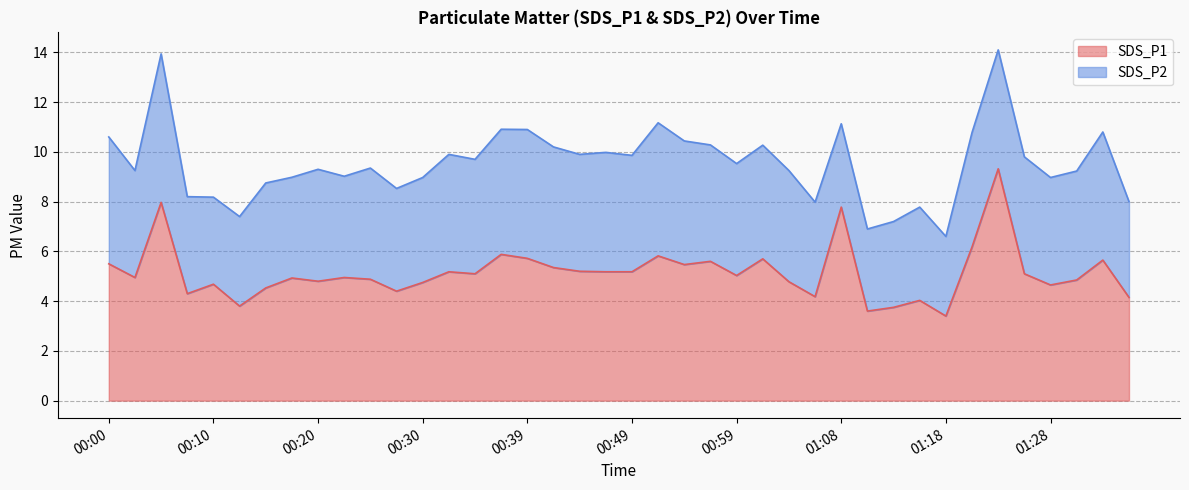

The value of SDS_P1 at 00:10 is 4.7. True or false?

True